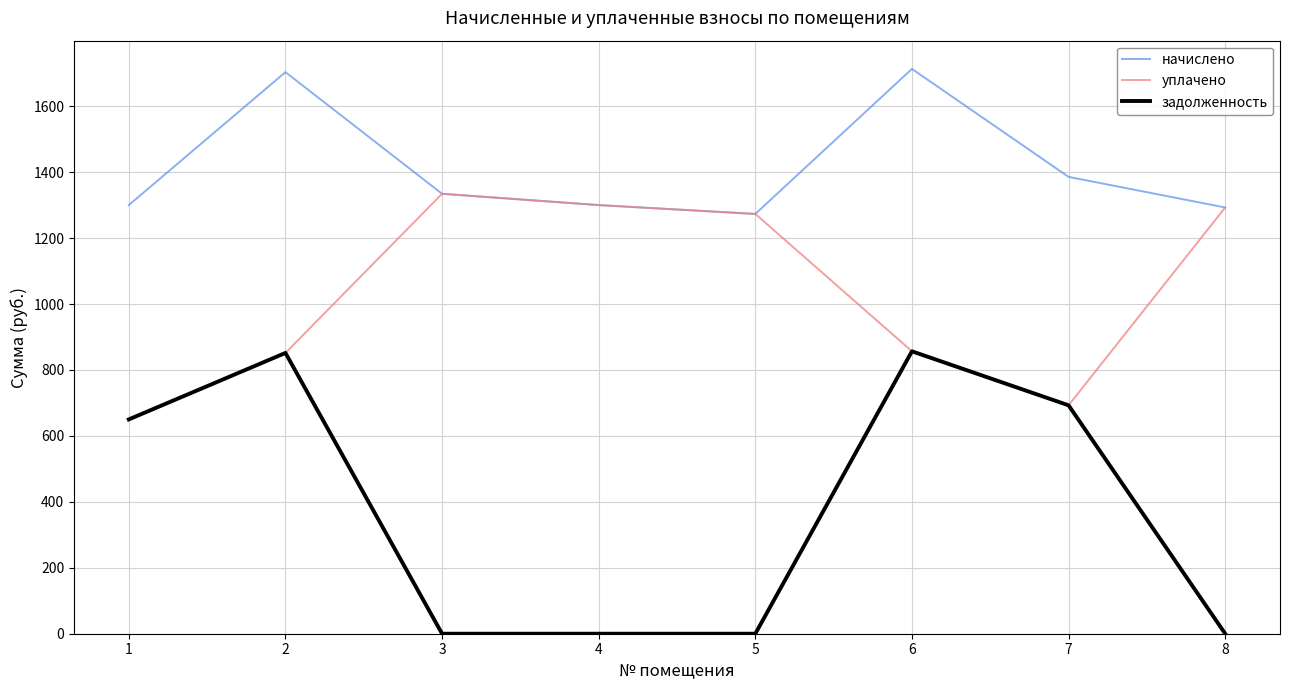

Which series has the largest total across all categories?

начислено